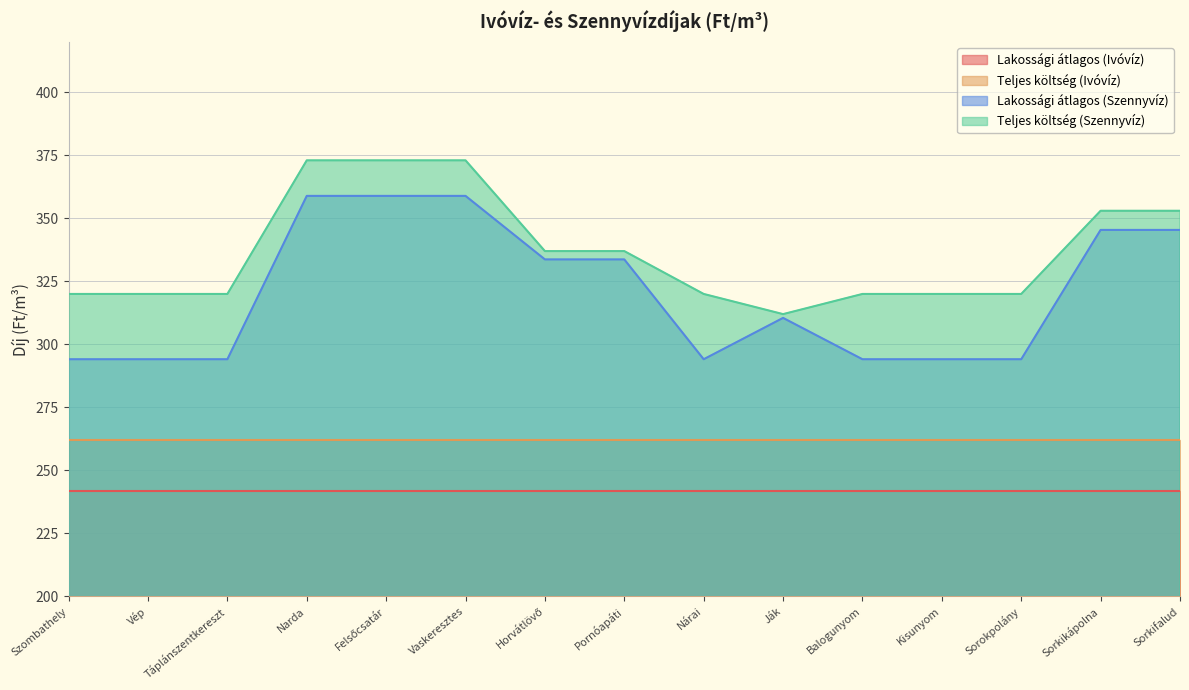

What is the average value of the Lakossági átlagos (Szennyvíz) series?

320.3